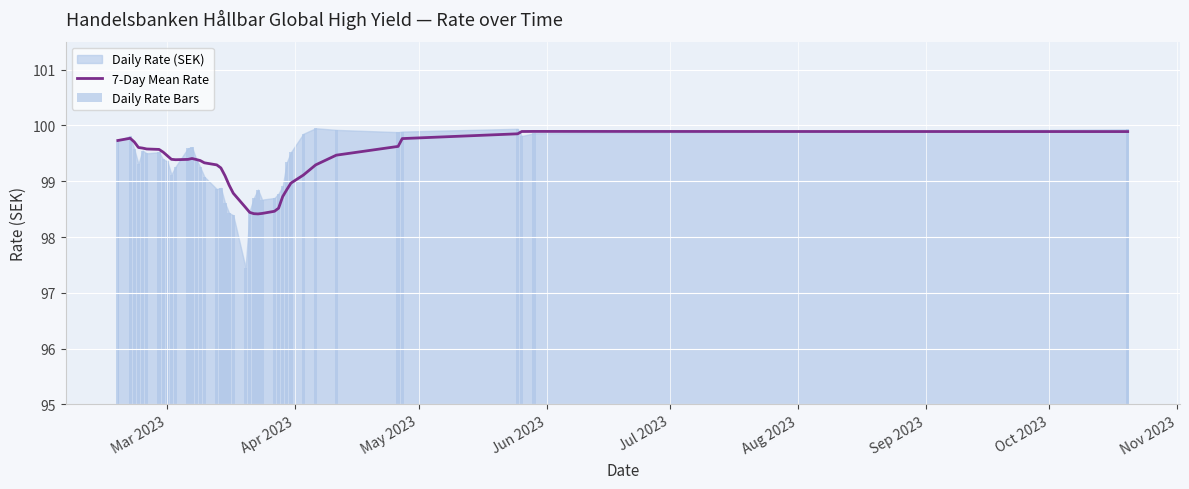

How many data points in 7-Day Mean Rate are less than 99?

12